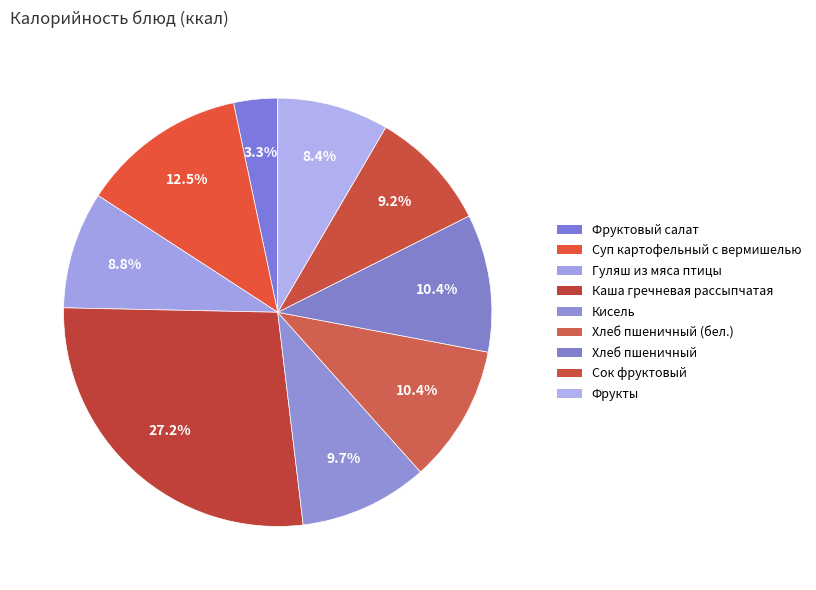

How many segments does this pie chart have?

9